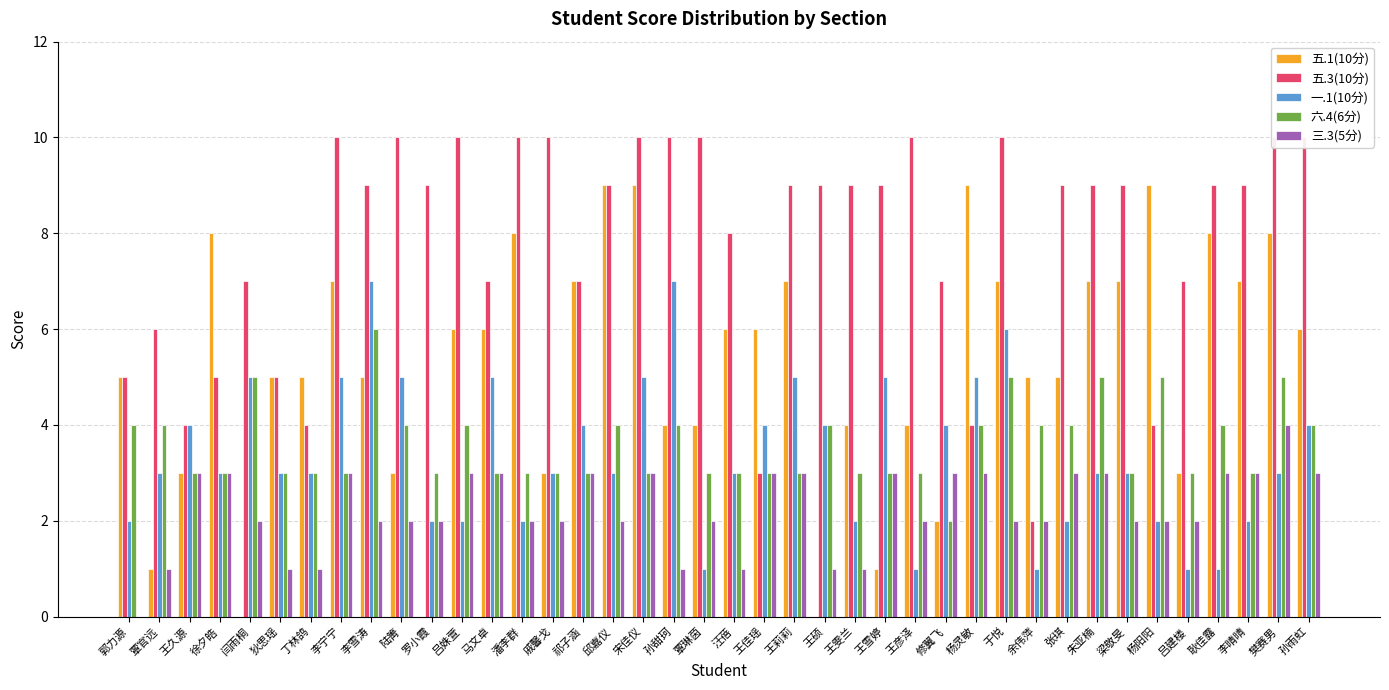

Rank the categories by 六.4(6分) value from highest to lowest.

李雪涛, 闫雨桐, 于悦, 朱亚楠, 杨阳阳, 樊赛男, 郭力源, 覃官远, 陆箐, 吕姝萱, 邱嘉仪, 孙甜珂, 王硕, 杨灵敏, 余伟萍, 张琪, 耿佳露, 孙雨虹, 王久源, 徐夕皓, 狄思瑶, 丁林鸽, 李宁宁, 罗小霞, 马文卓, 潘李群, 戚馨戈, 祁子涵, 宋佳仪, 覃琳茵, 汪蓓, 王佳瑶, 王莉莉, 王雯兰, 王雪婷, 王彦泽, 梁敬旻, 吕建楼, 李晴晴, 修翼飞